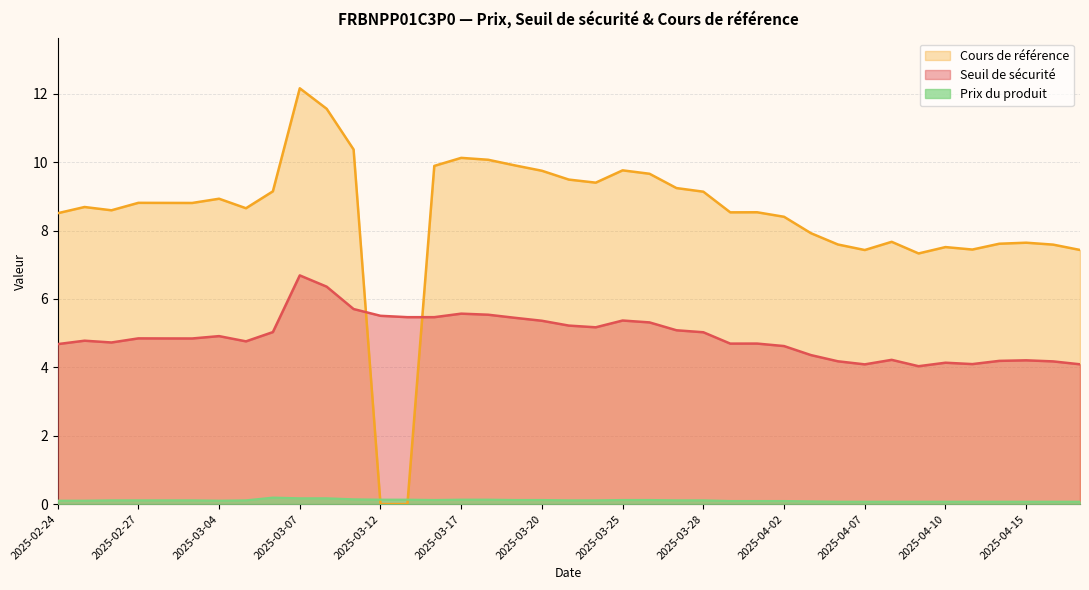

At which category is the sum across all series the highest?

2025-03-07